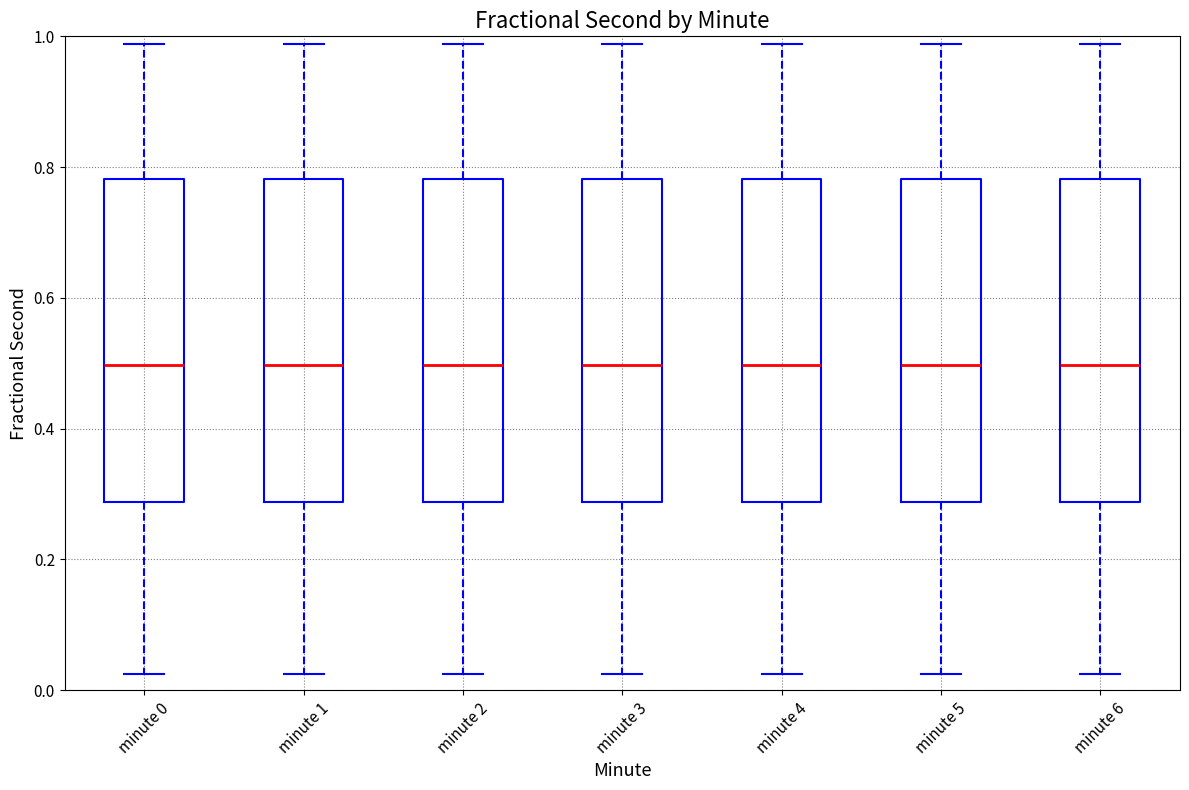

Where is the upper edge of the box for minute 5 on the y-axis? The values are not printed on the chart, so give them approximately, as read against the axis.

0.78